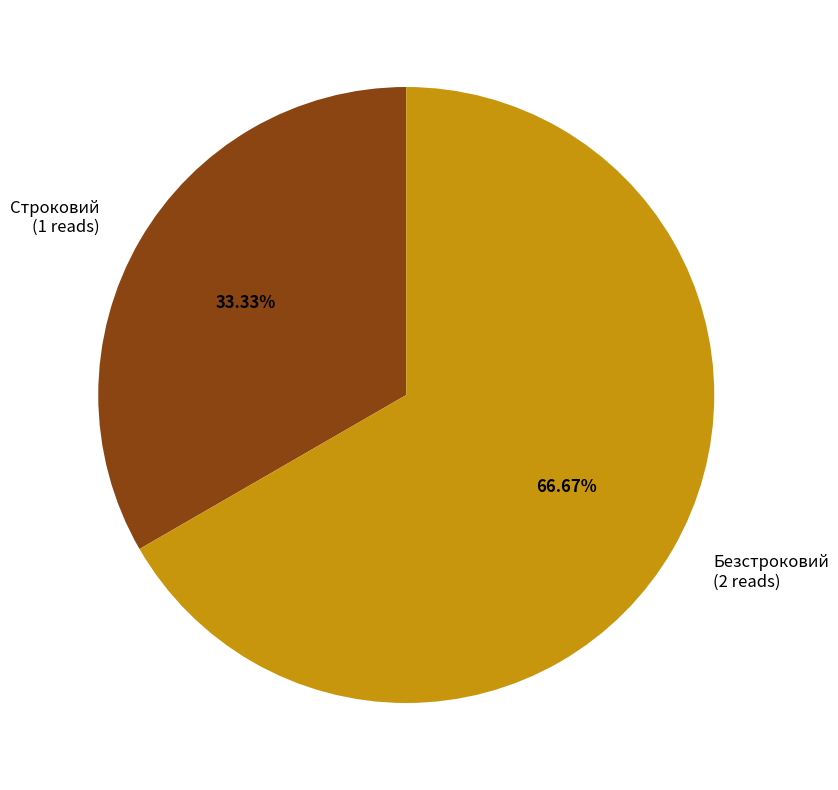

Which slice is the largest?

Безстроковий